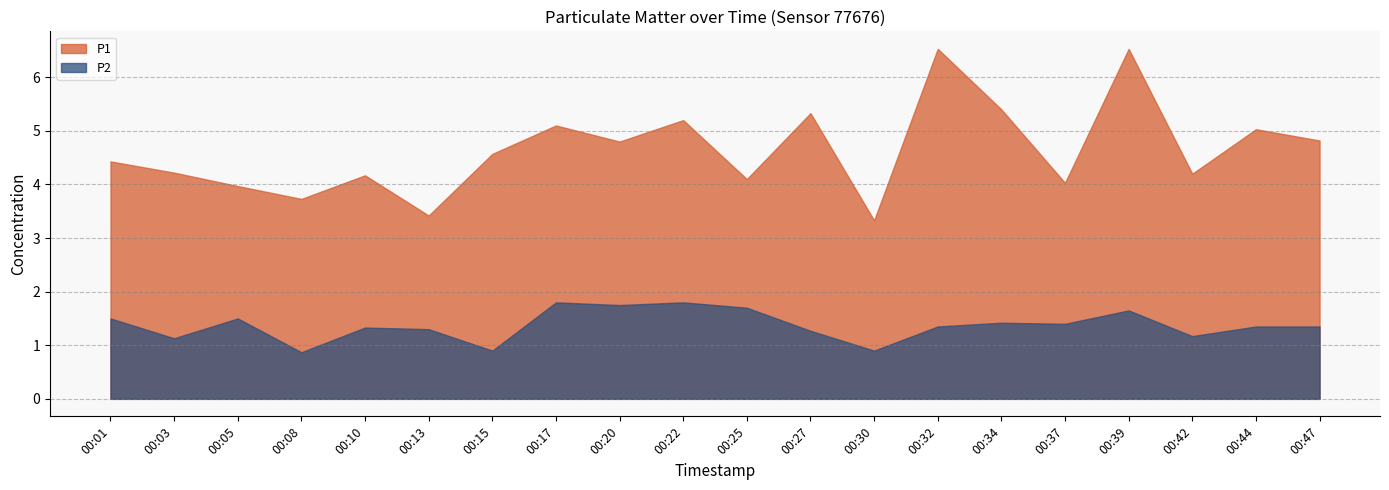

What is the sum of all P1 values?

92.9